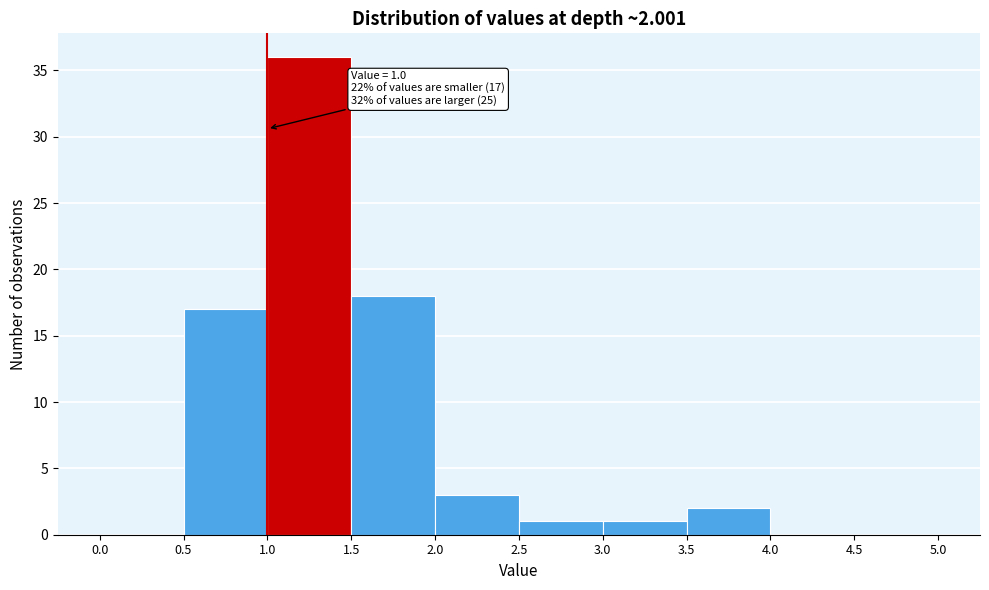

Over which range of the x-axis is the bar tallest?

1.0 to 1.5